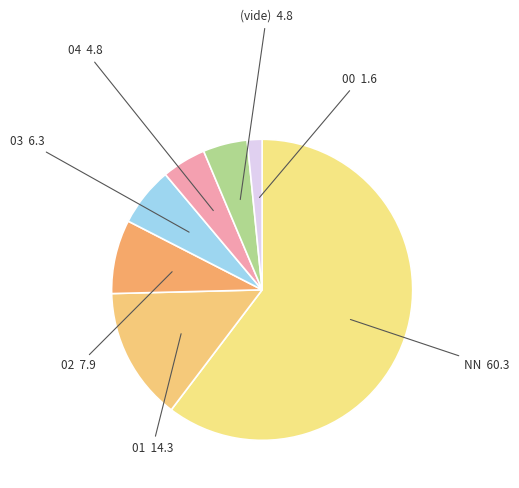

Is 01 the majority of the pie?

No